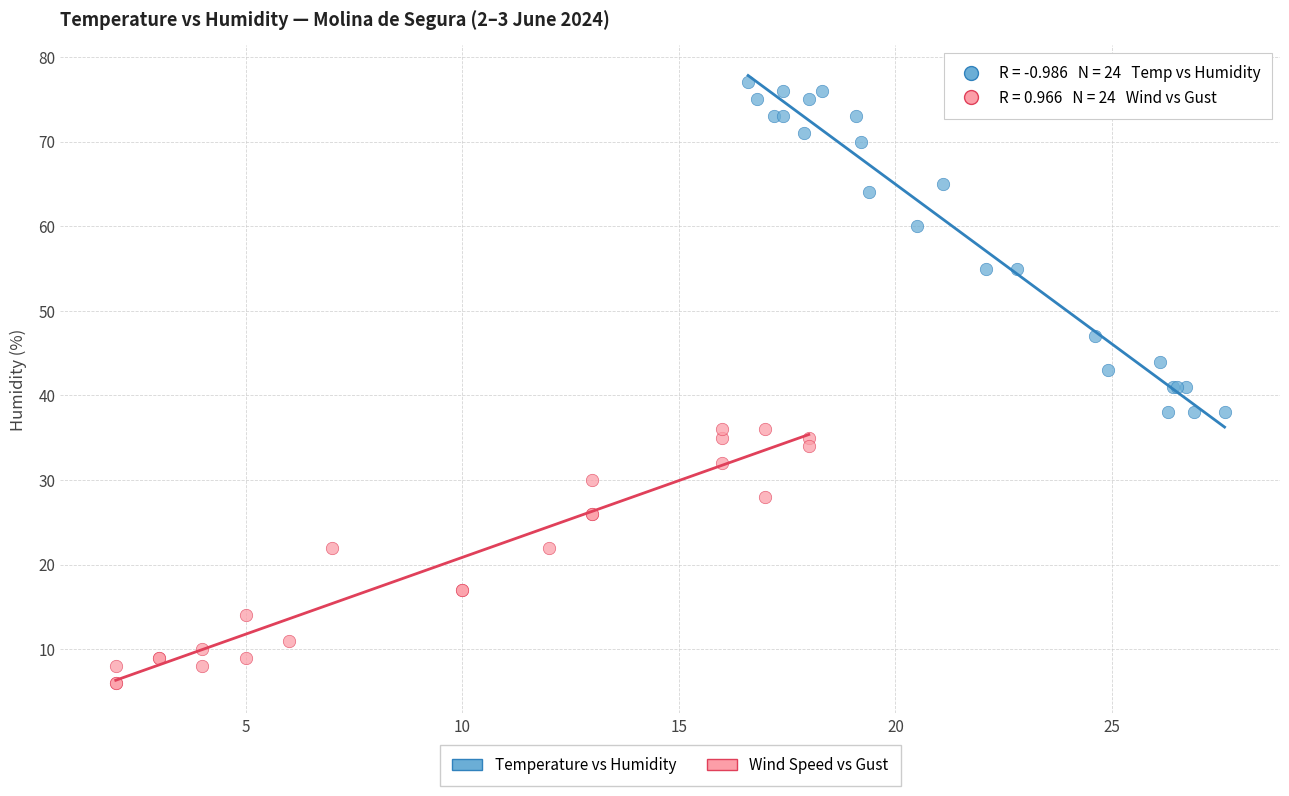

Which series contains the highest Y value?

Temperature vs Humidity